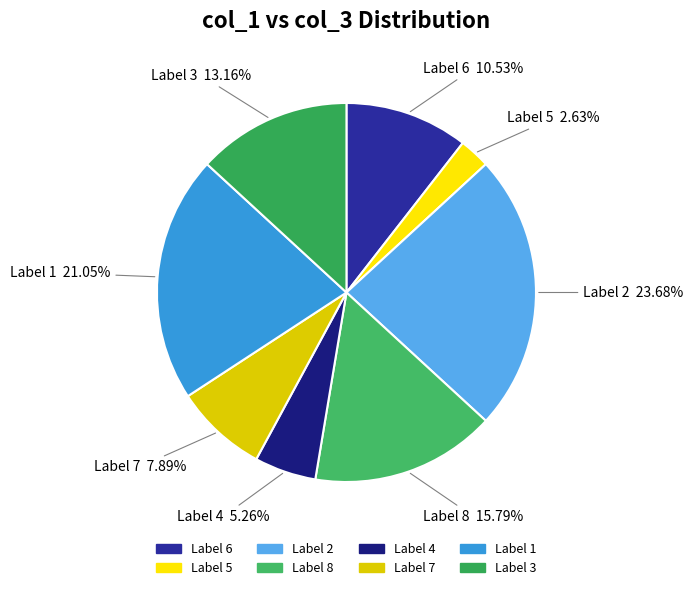

Count the number of slices in the pie.

8